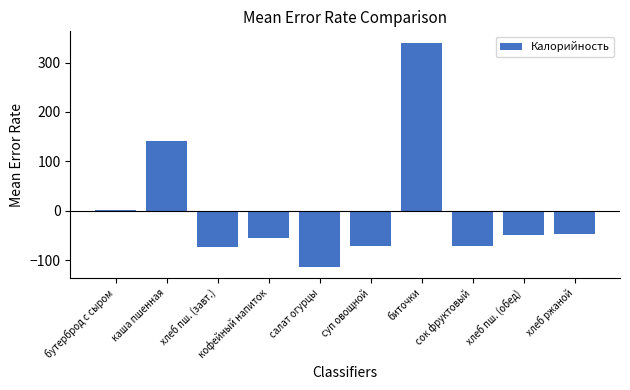

How many values are below -48?

6